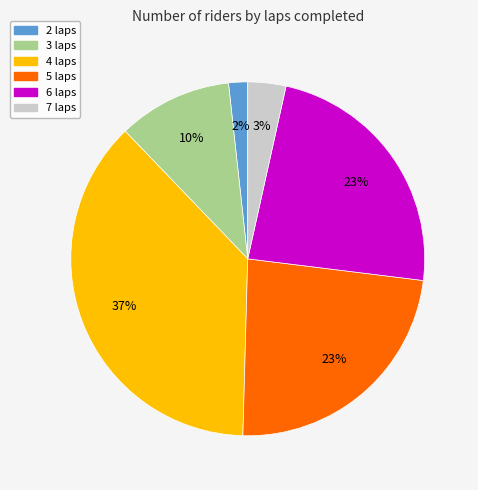

Is there a majority slice in this chart?

No